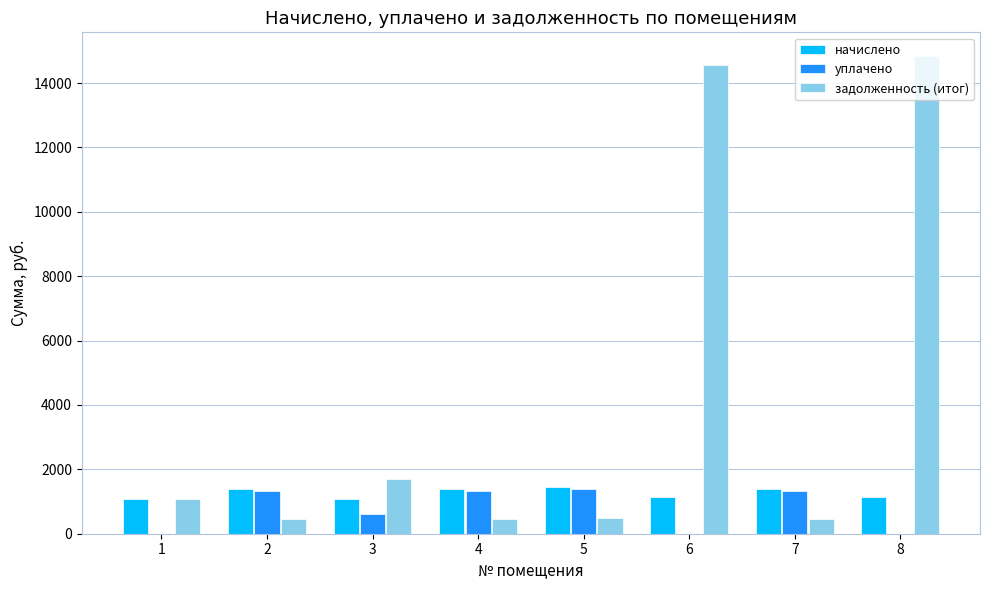

What is the sum of all начислено values?

10054.3